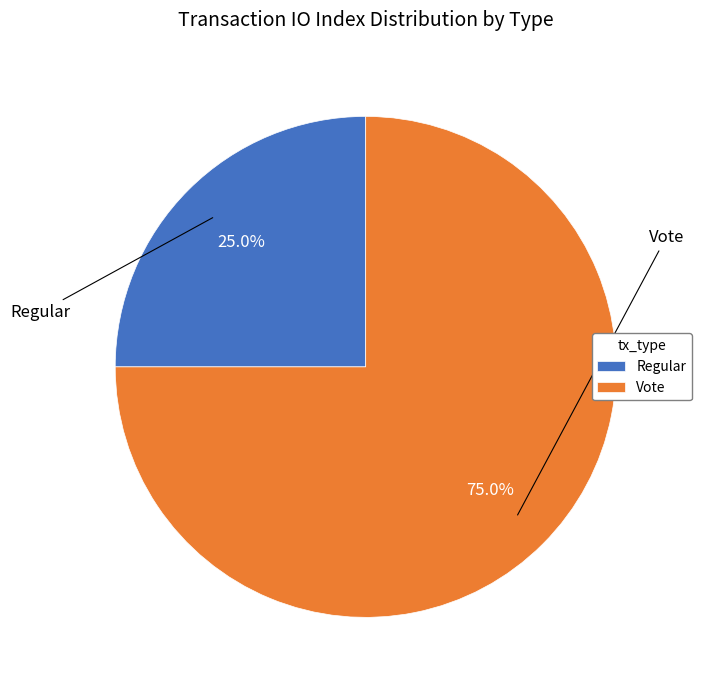

How many segments does this pie chart have?

2